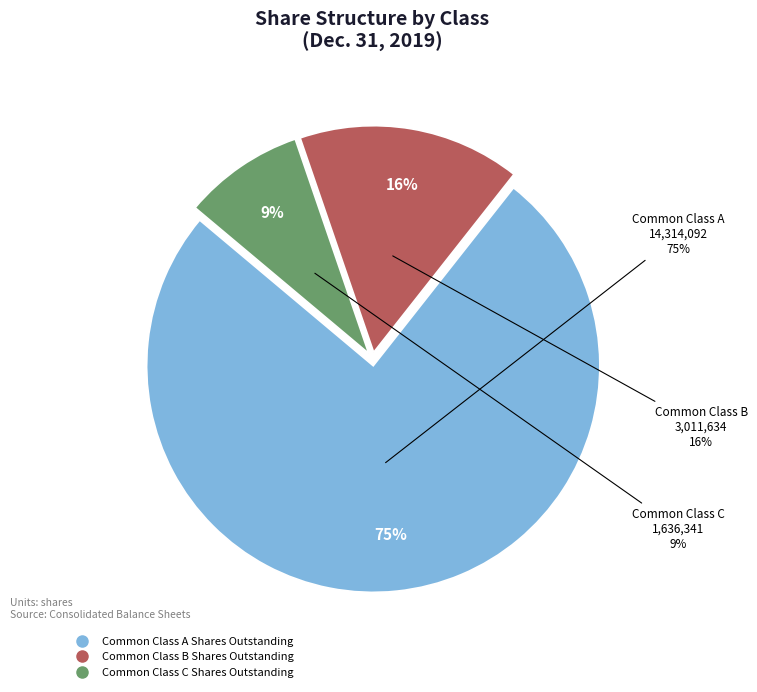

Count the number of slices in the pie.

3